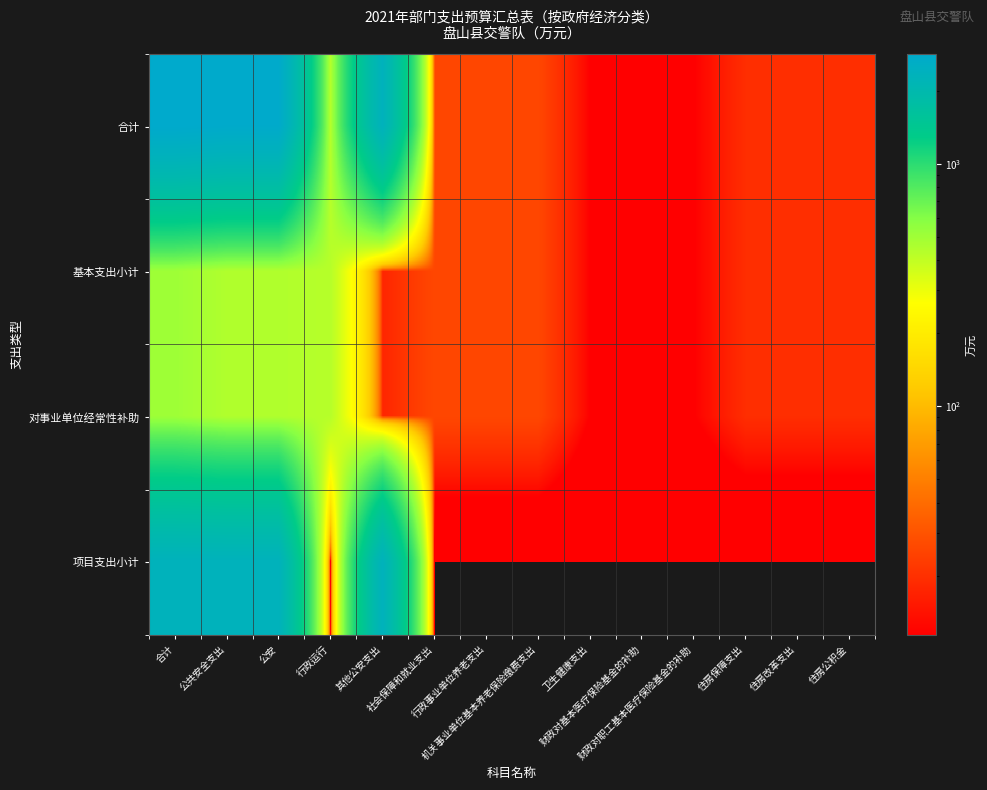

Which series changed the most between 合计 and 住房保障支出?

合计